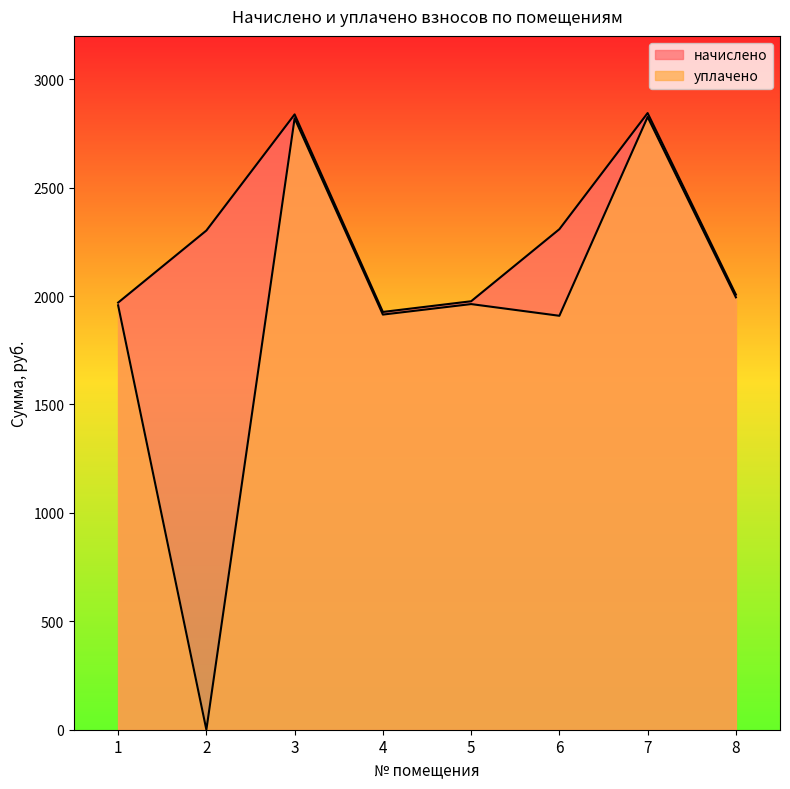

How many series are shown in this chart?

2